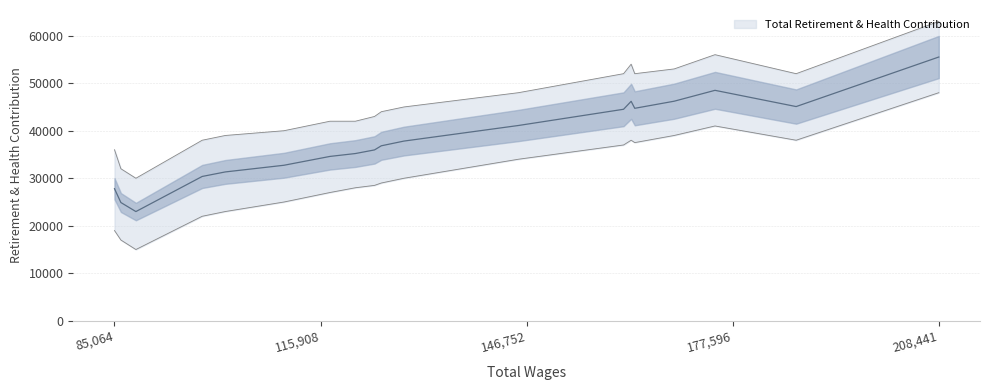

Is it true that the value at 85064 is 6932?

False